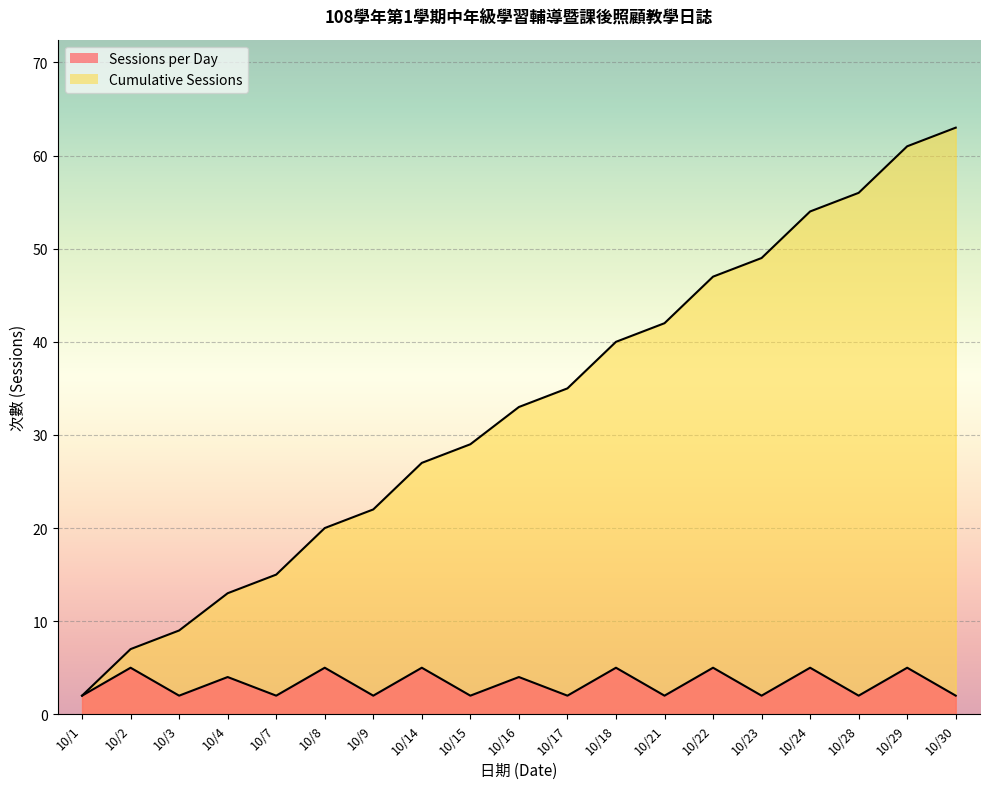

What is the value of the Sessions per Day point at the 3rd from the left?

2